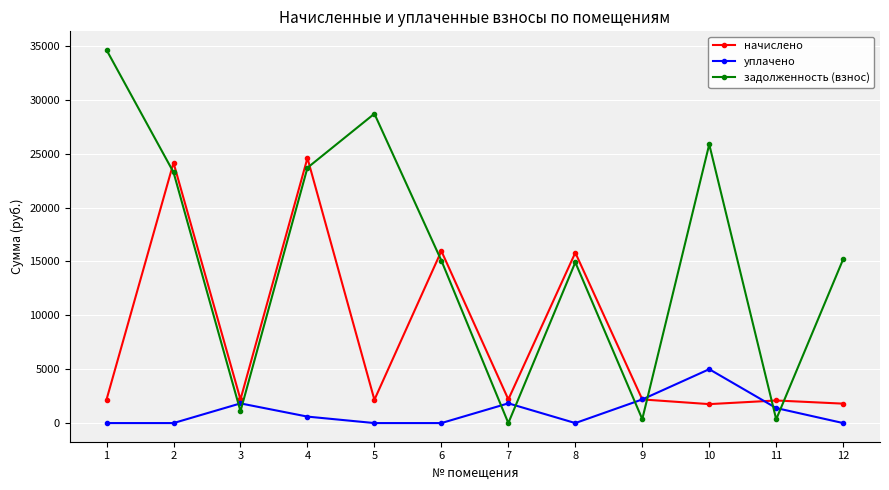

Where is the first local maximum for задолженность (взнос)?

5